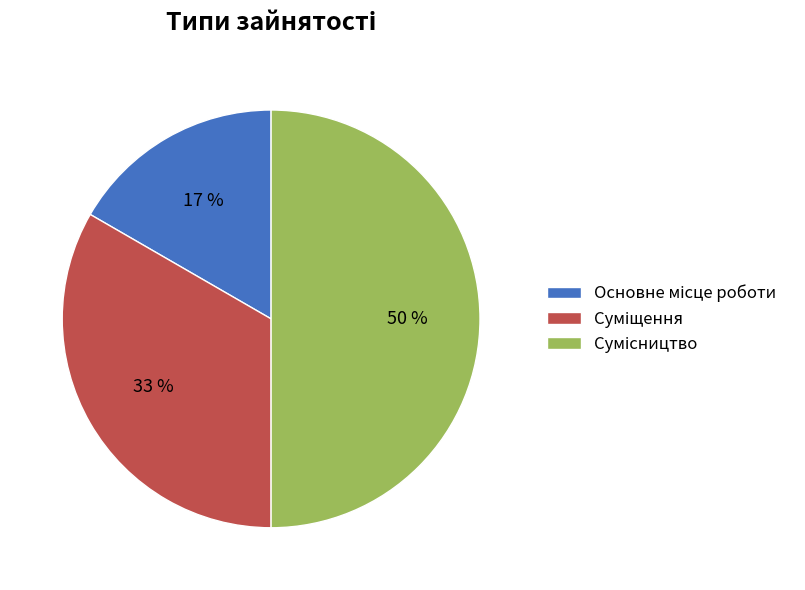

To the nearest percent, what is the difference between the largest and smallest slice percentages?

33%